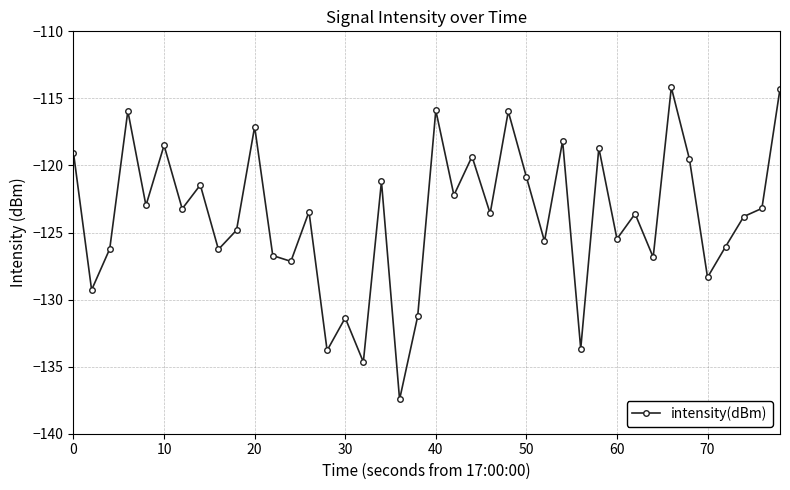

What is the minimum value shown in the chart?

-137.4